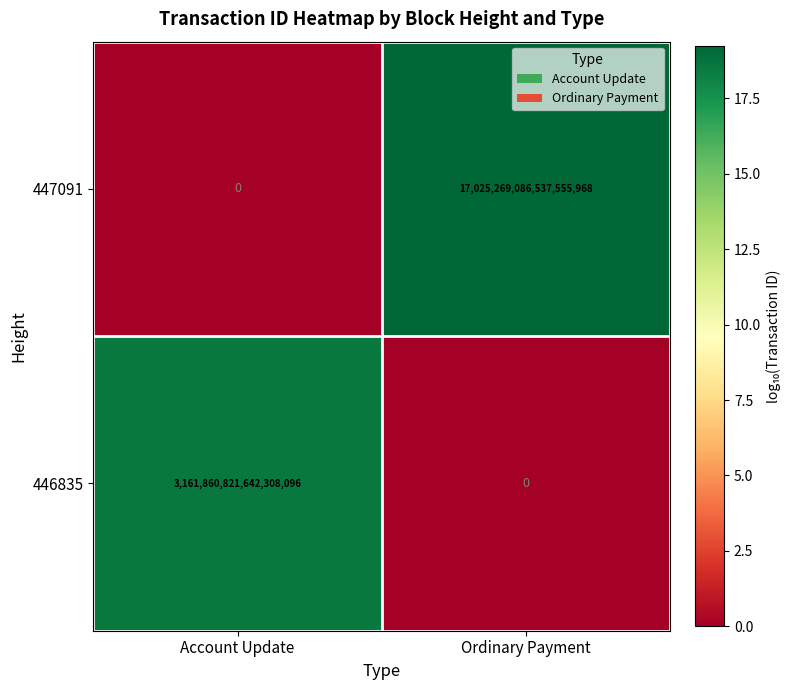

How many distinct data groups are displayed?

2